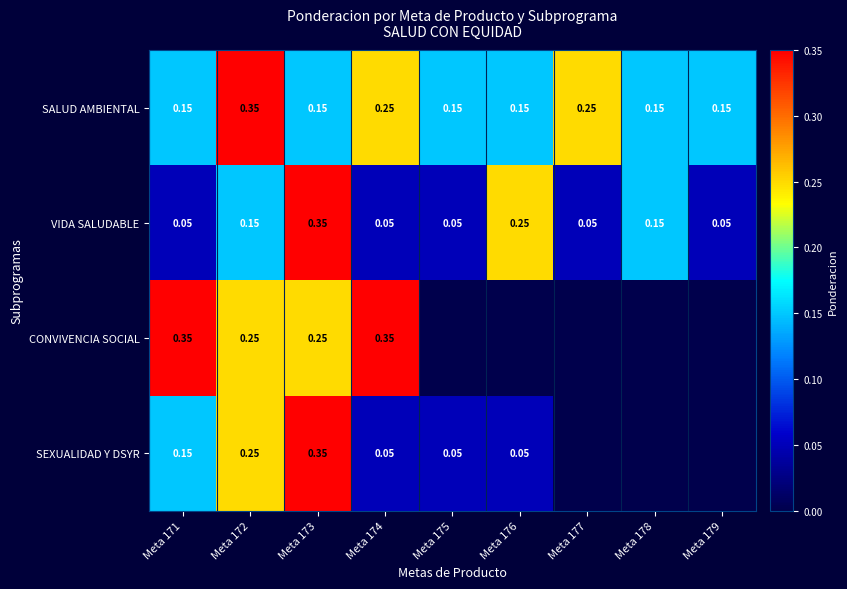

Which series changed the most between Meta 175 and Meta 178?

VIDA SALUDABLE